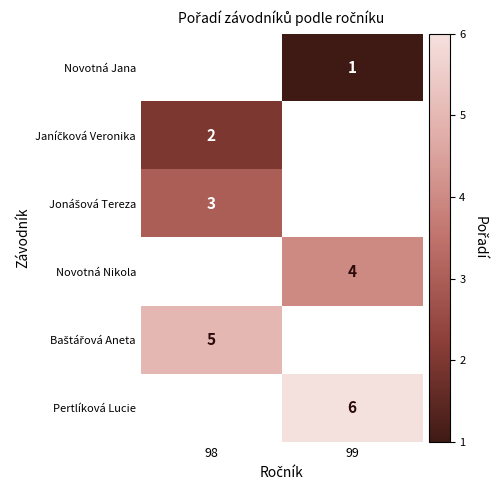

The Novotná Nikola series shows 2.7 at 99. True or false?

False